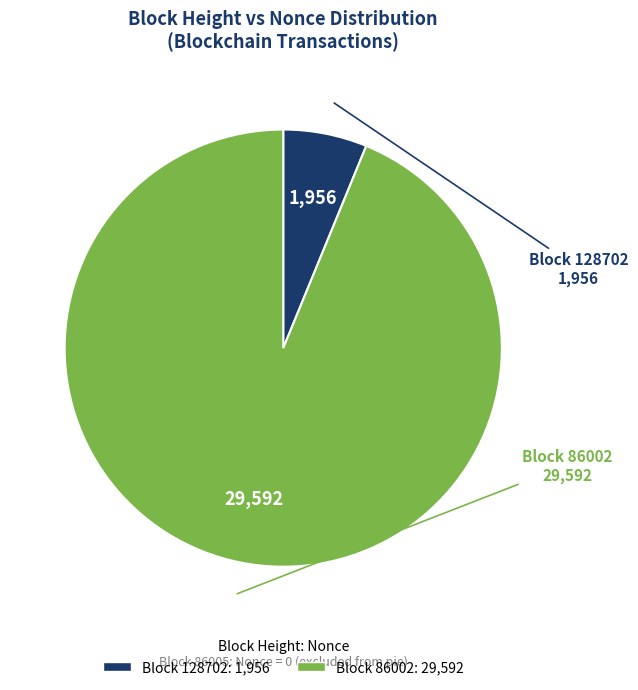

How many segments does this pie chart have?

2